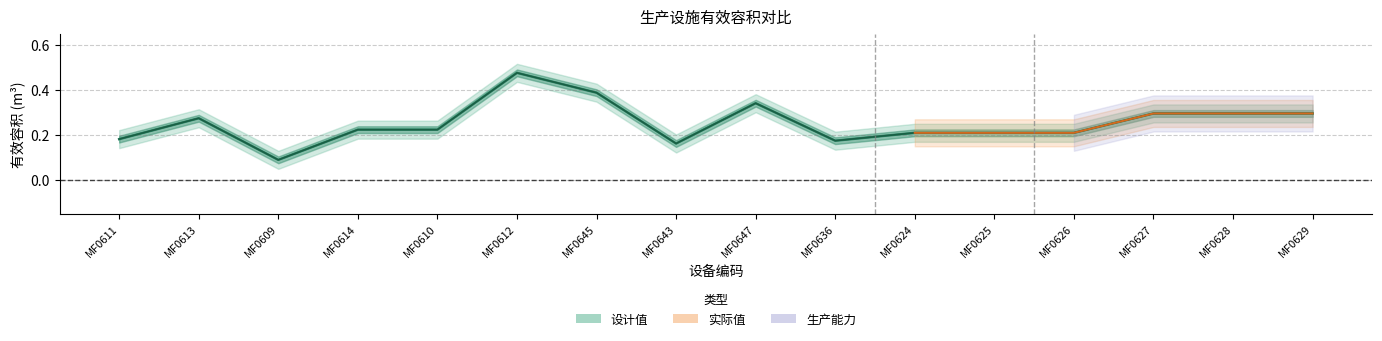

Which category has the lowest value in the 实际值 series?

MF0609